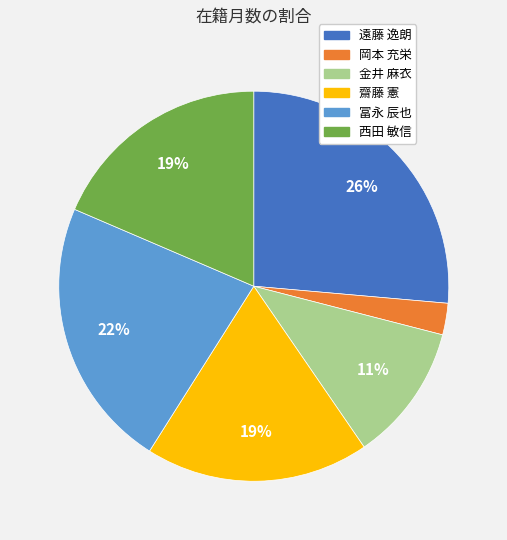

To the nearest percent, what is the combined percentage of 冨永 辰也 and 齋藤 憲?

41%